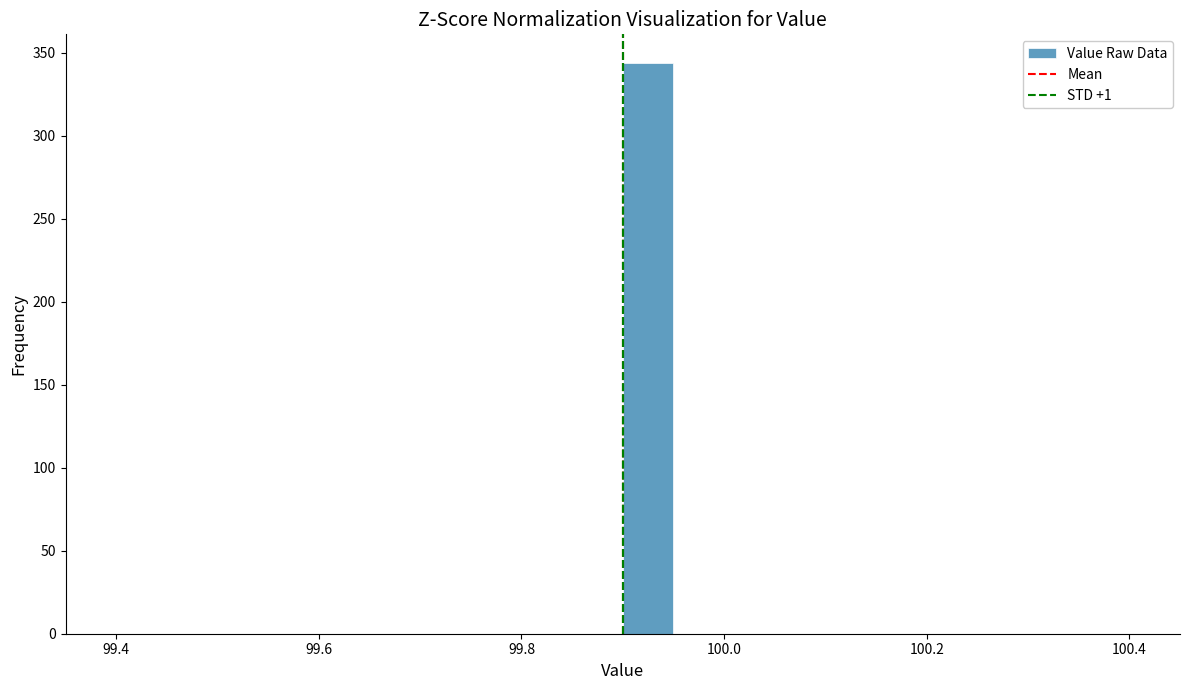

Around what value on the x-axis is the tallest bar? Give the approximate position of its centre, as read against the axis.

99.92